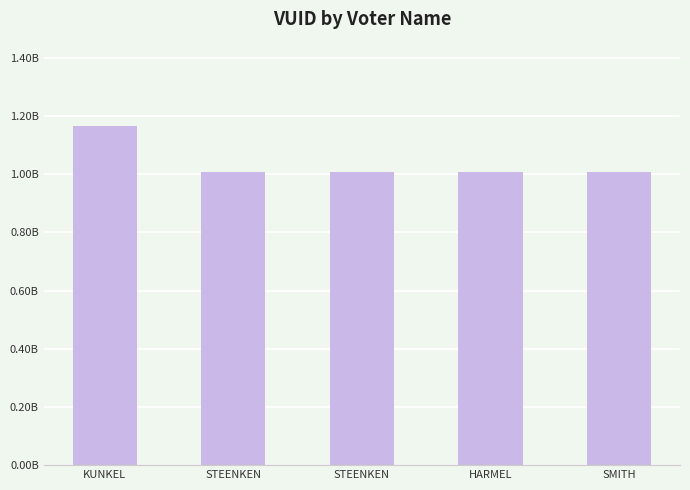

Rank the categories by value from lowest to highest.

STEENKEN, HARMEL, SMITH, STEENKEN, KUNKEL